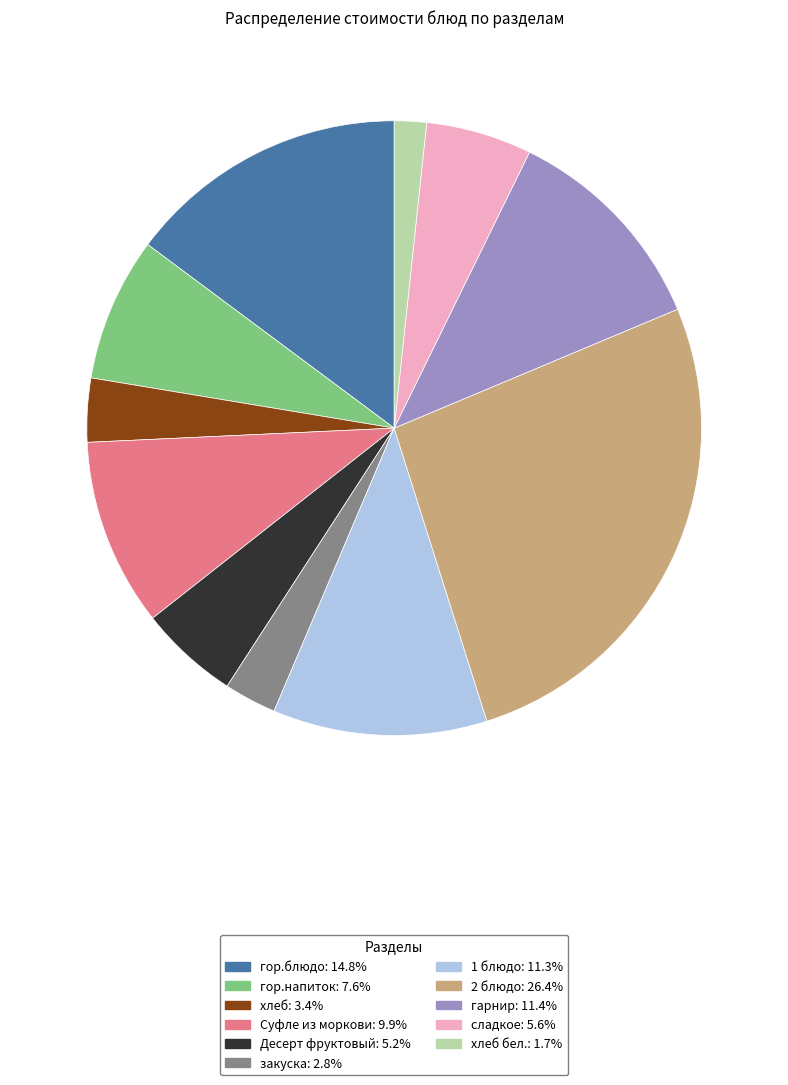

Is there a majority slice in this chart?

No